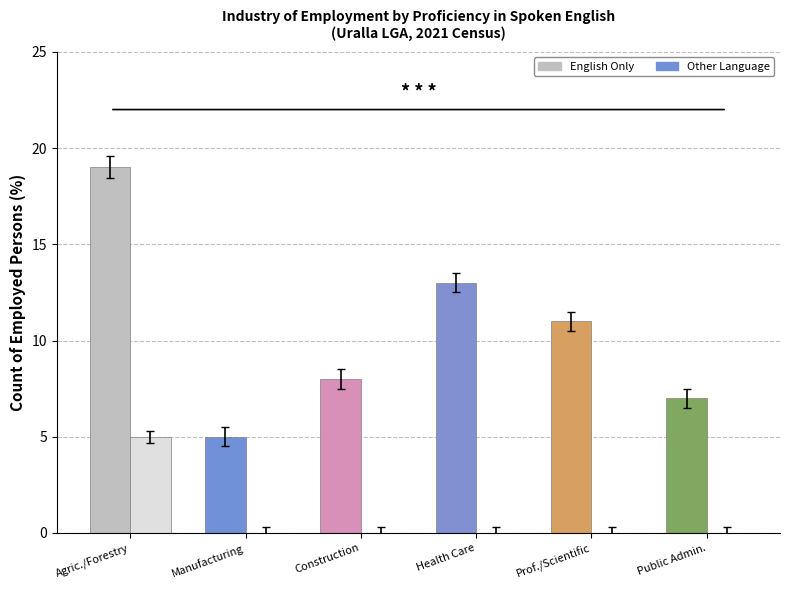

How many bars are there in total?

12